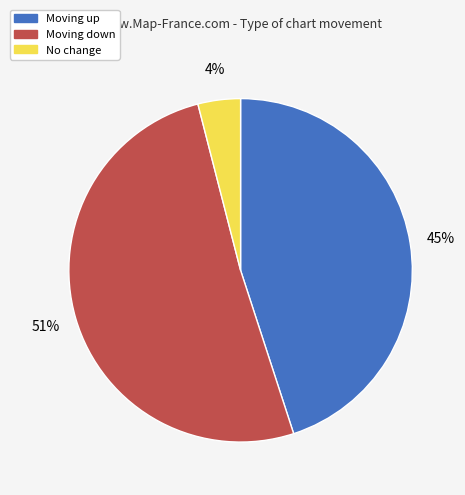

Is there any slice that represents more than half of the pie?

Yes